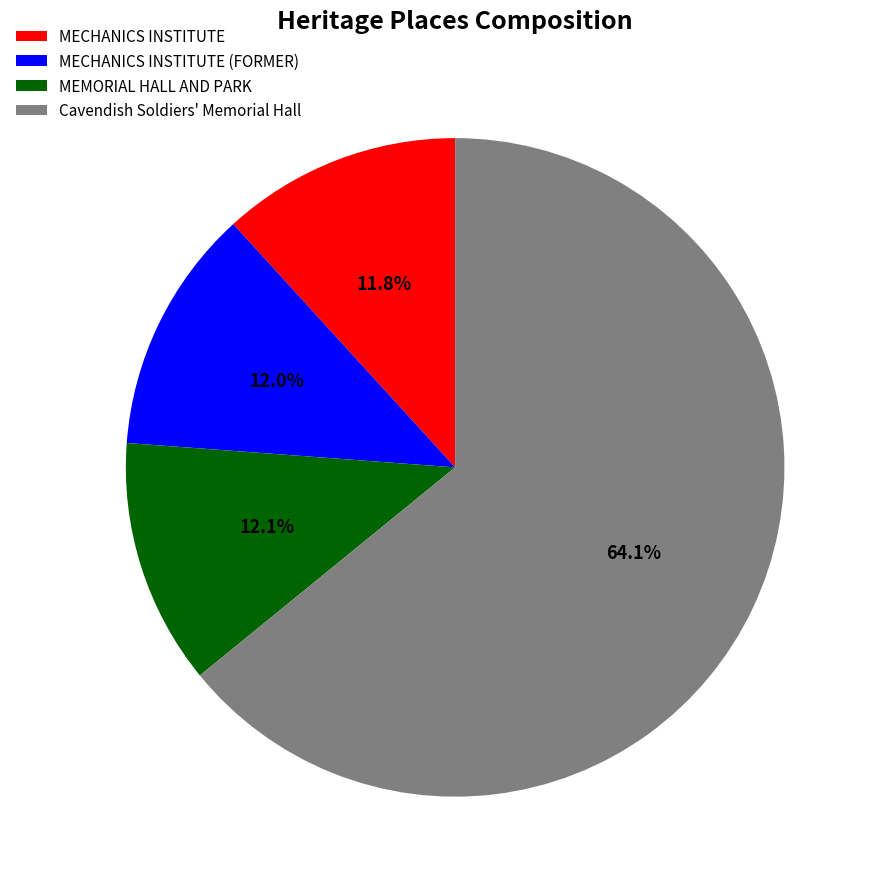

What percentage is NOT represented by MECHANICS INSTITUTE?

88.2%